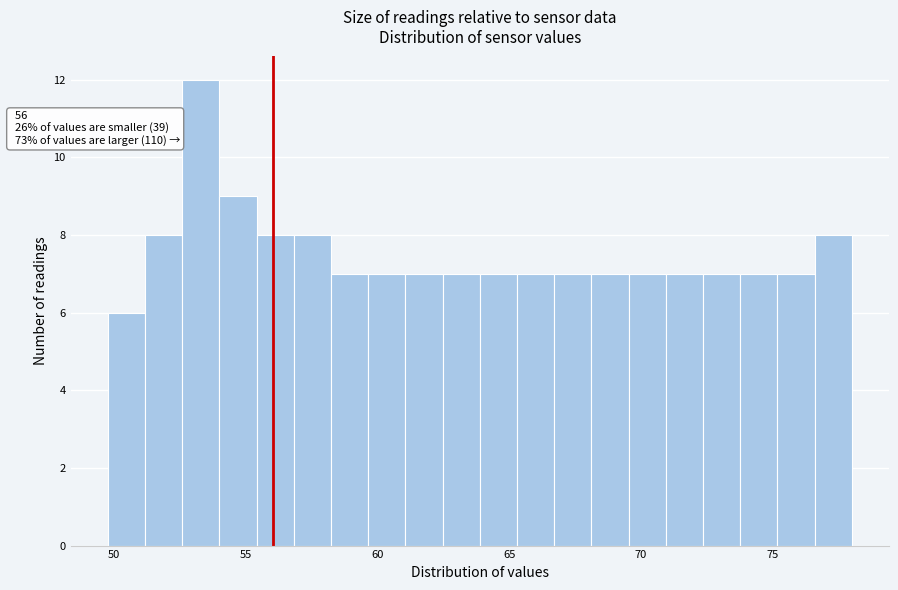

Around what value on the x-axis is the tallest bar? Give the approximate position of its centre, as read against the axis.

53.5